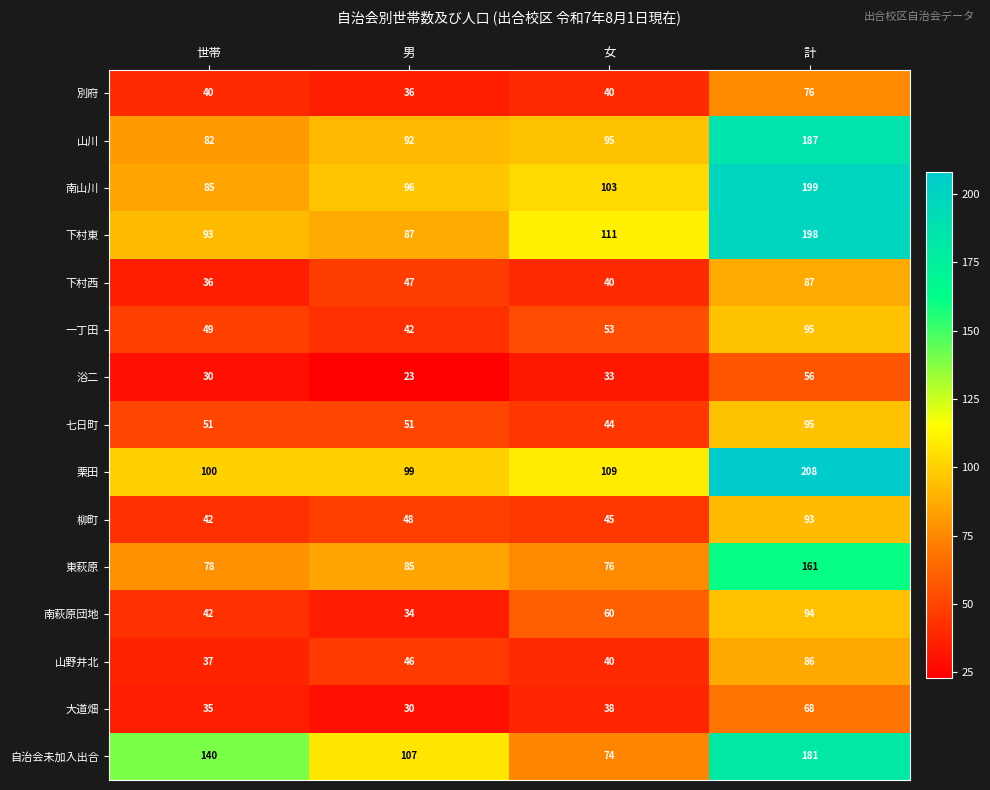

At which category is the sum across all series the highest?

計